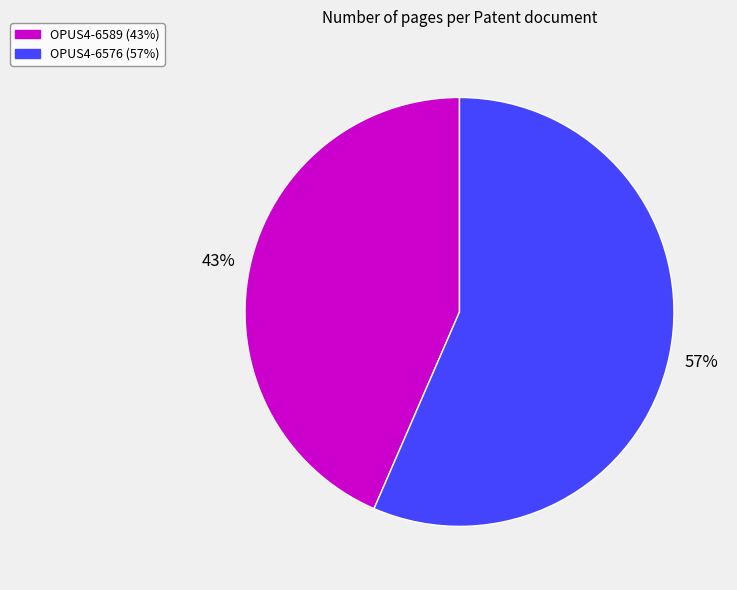

What is the smallest slice in the pie chart?

OPUS4-6589